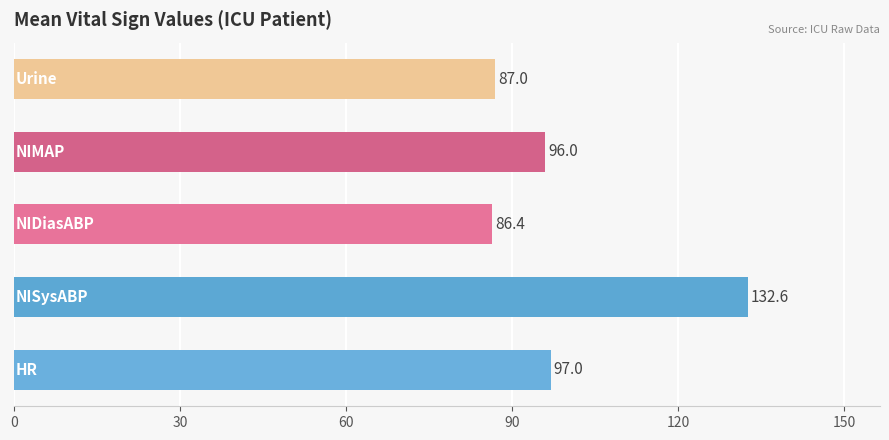

What is the average value?

99.8